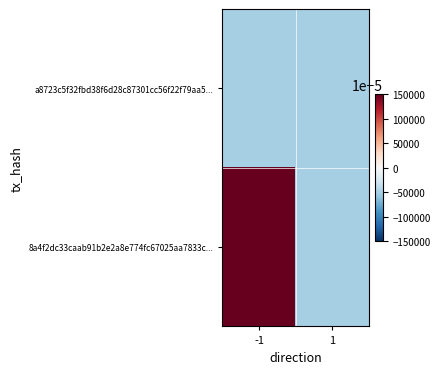

What is the maximum value shown in the chart?

1.5